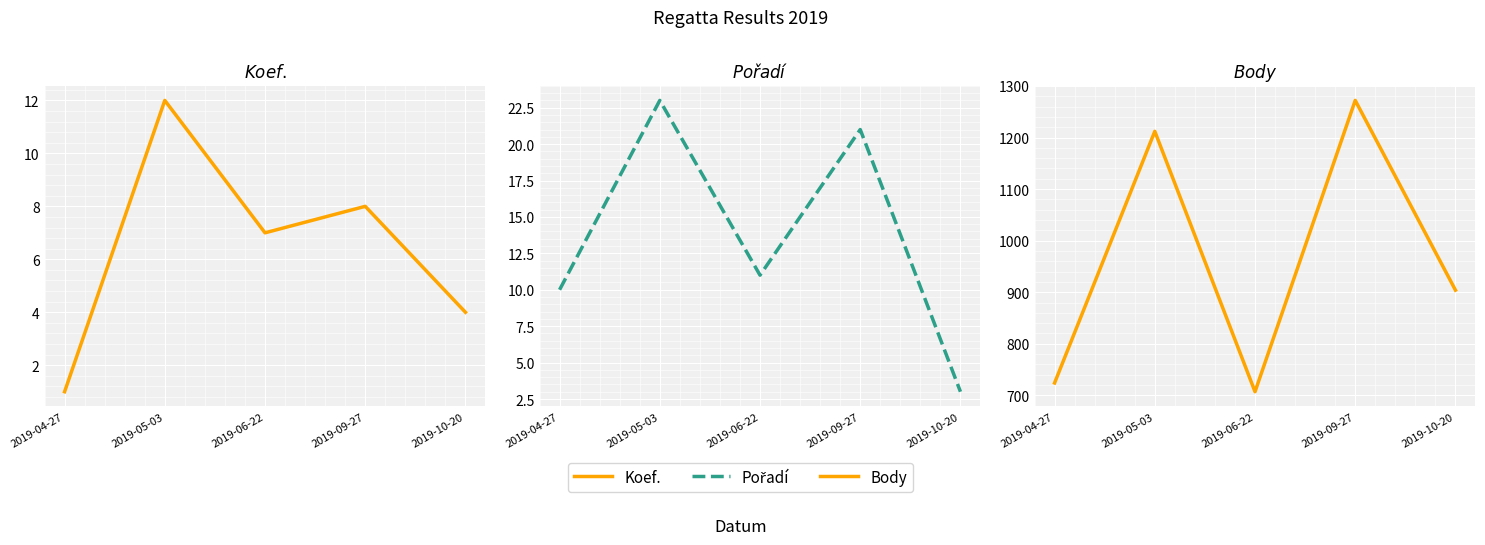

Rank the series by their maximum value, from lowest to highest.

Koef., Pořadí, Body